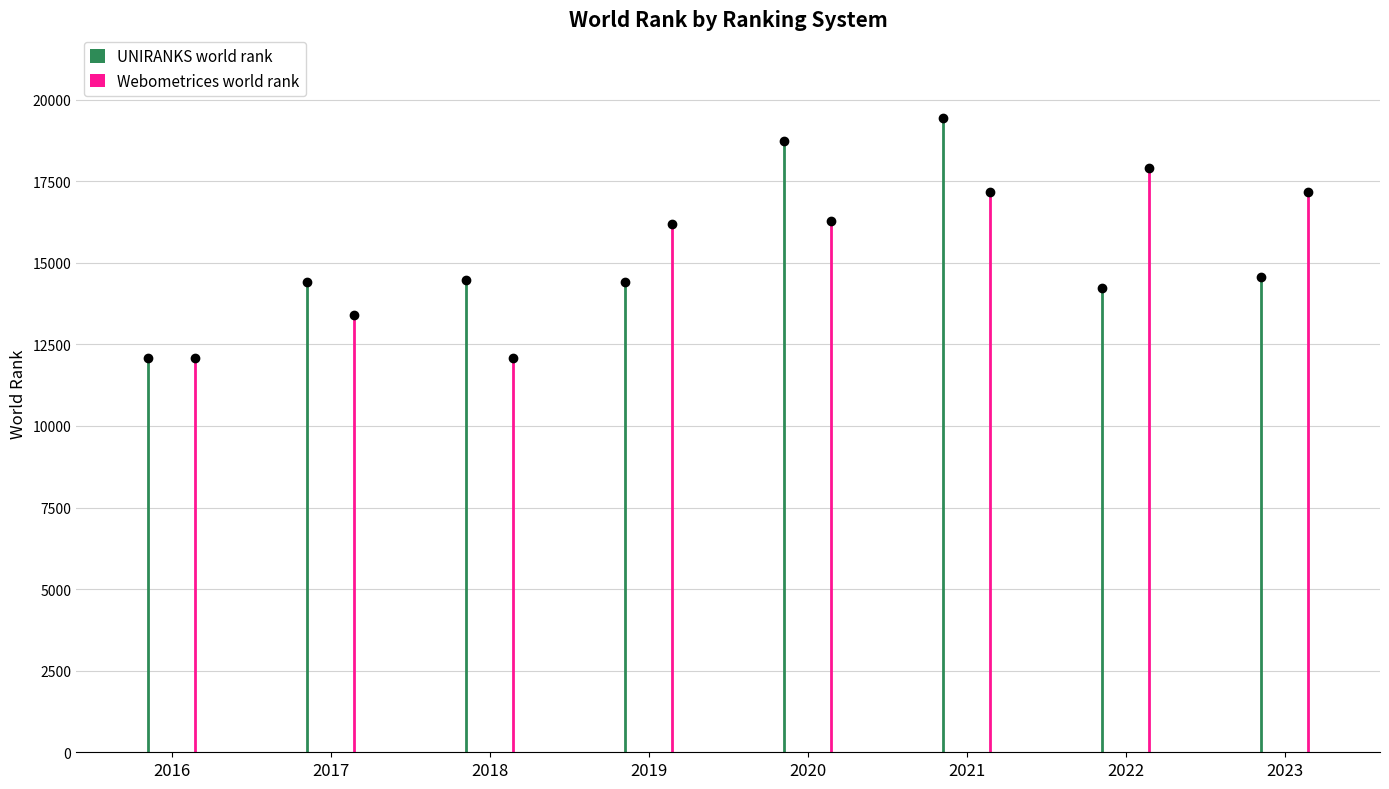

What is the difference between the highest and lowest values at 2017?

1009